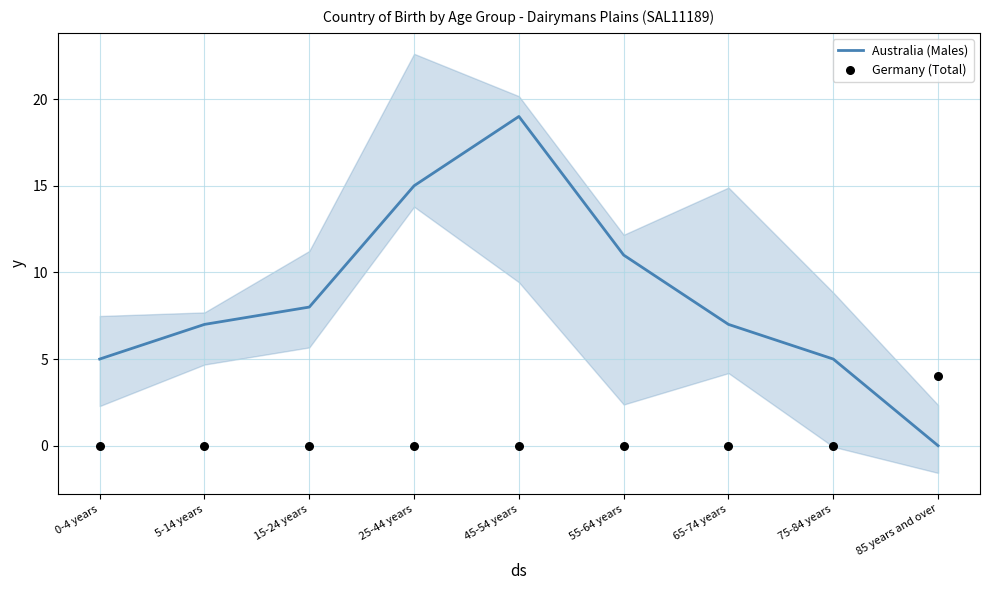

Which series reaches the maximum Y coordinate?

Australia (Males)